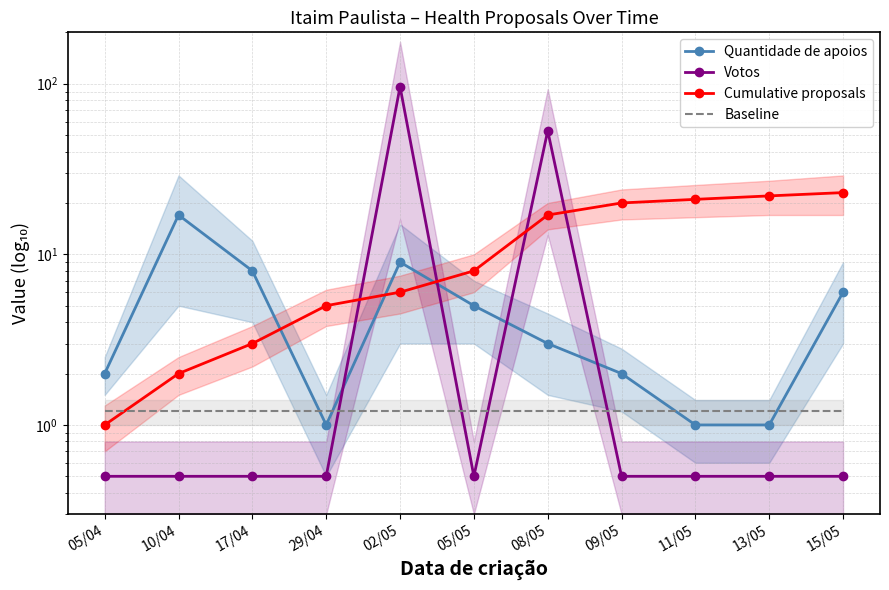

The Quantidade de apoios series shows 0.3 at 13/05. True or false?

False